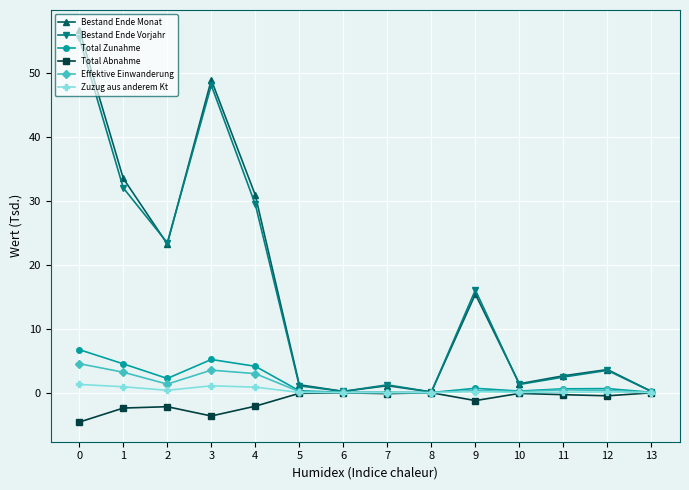

At which label is Bestand Ende Vorjahr closest to 27?

4